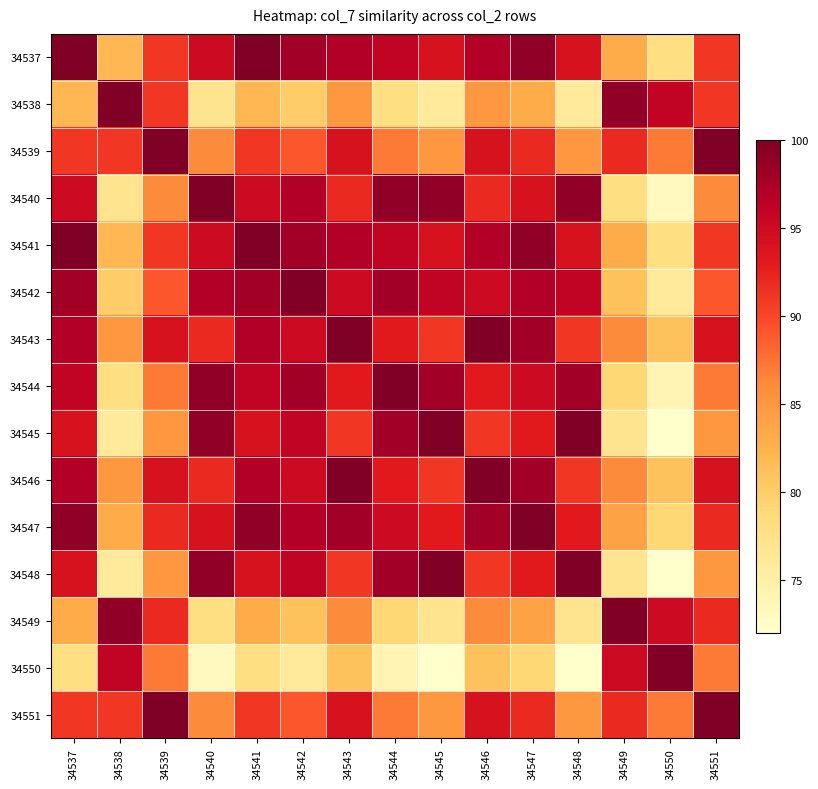

At which category is the sum across all series the highest?

34547